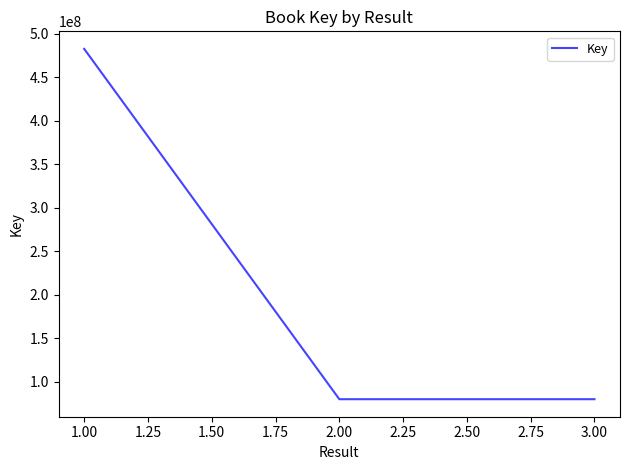

What is the greatest value displayed?

482684593